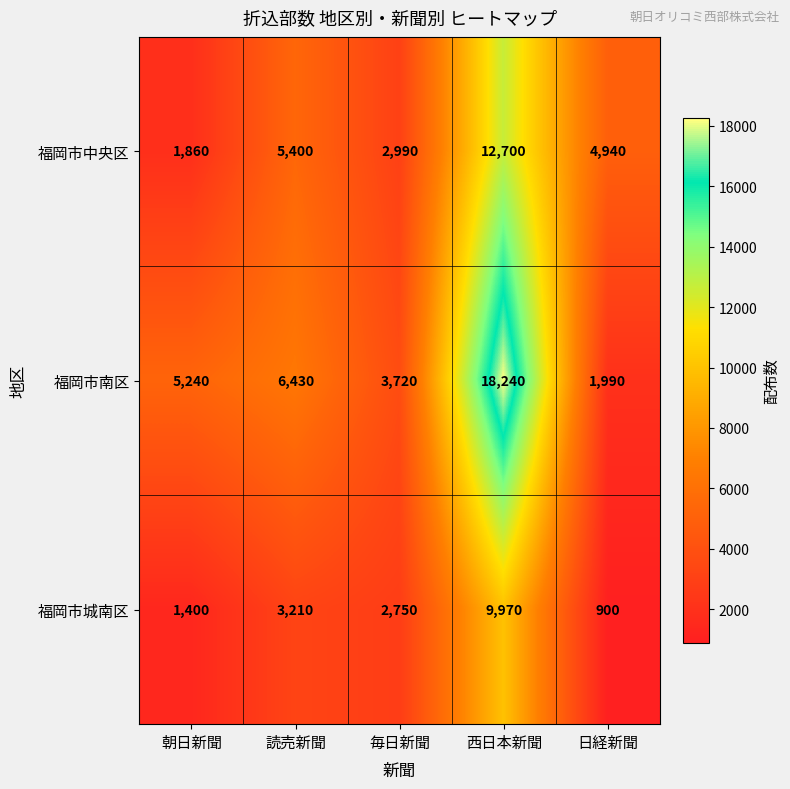

Read the 福岡市南区 value at 日経新聞.

1990